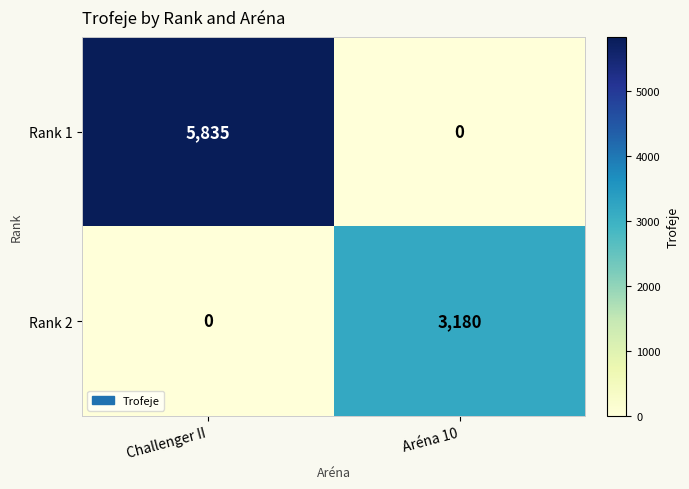

Where is Rank 1 nearest to the value 2917?

Aréna 10